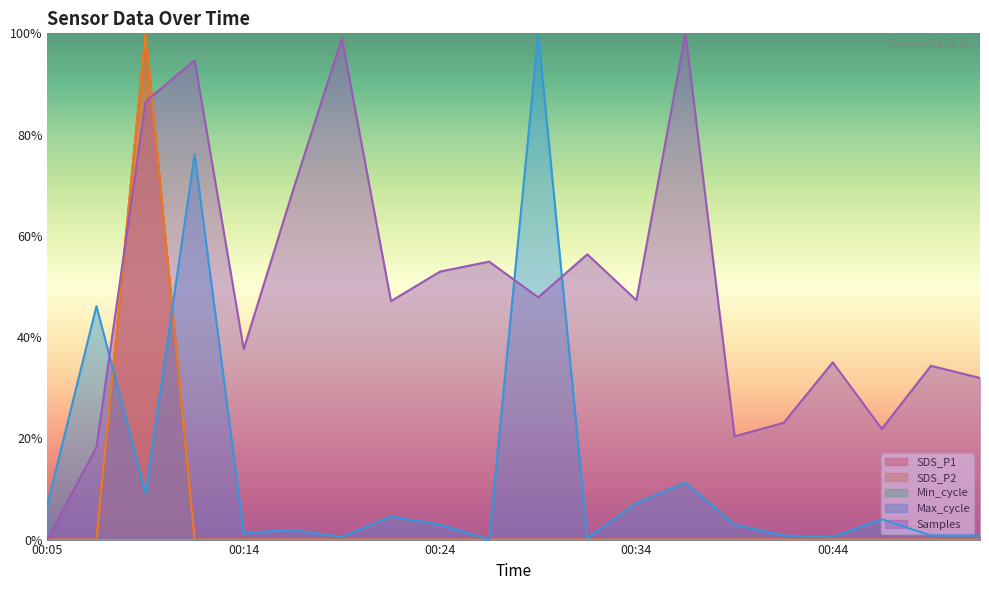

How many intersections are there between Samples and SDS_P2?

2